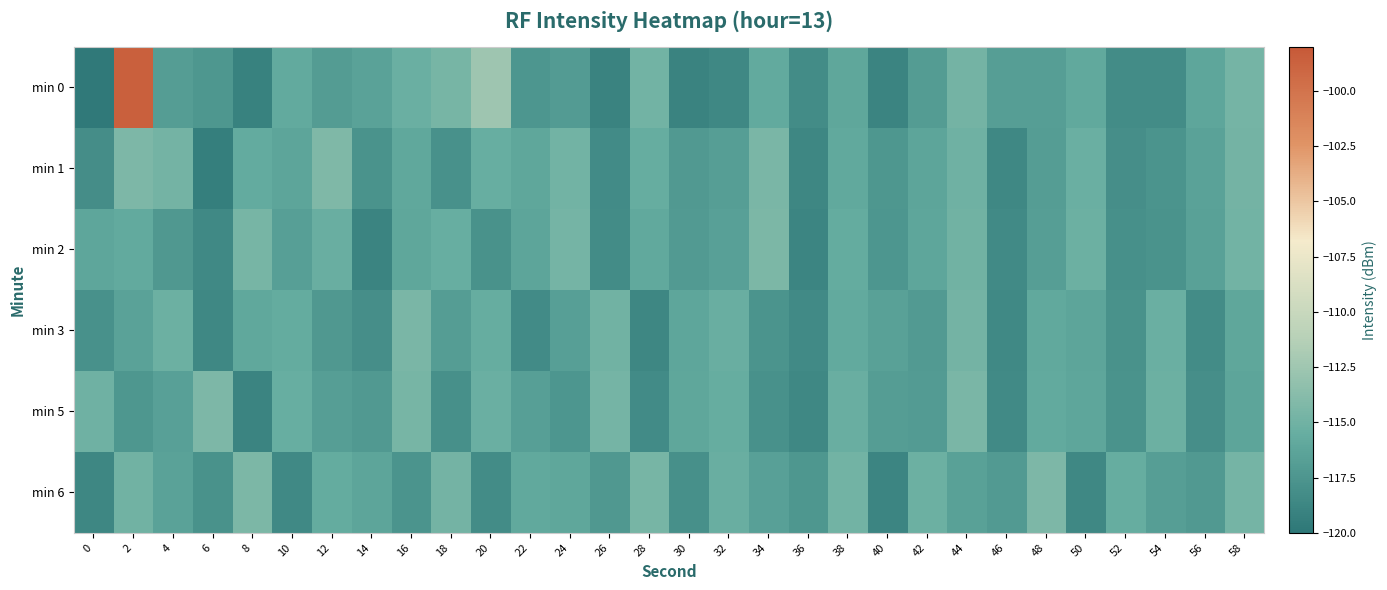

At which category does the chart reach its peak across all series?

2